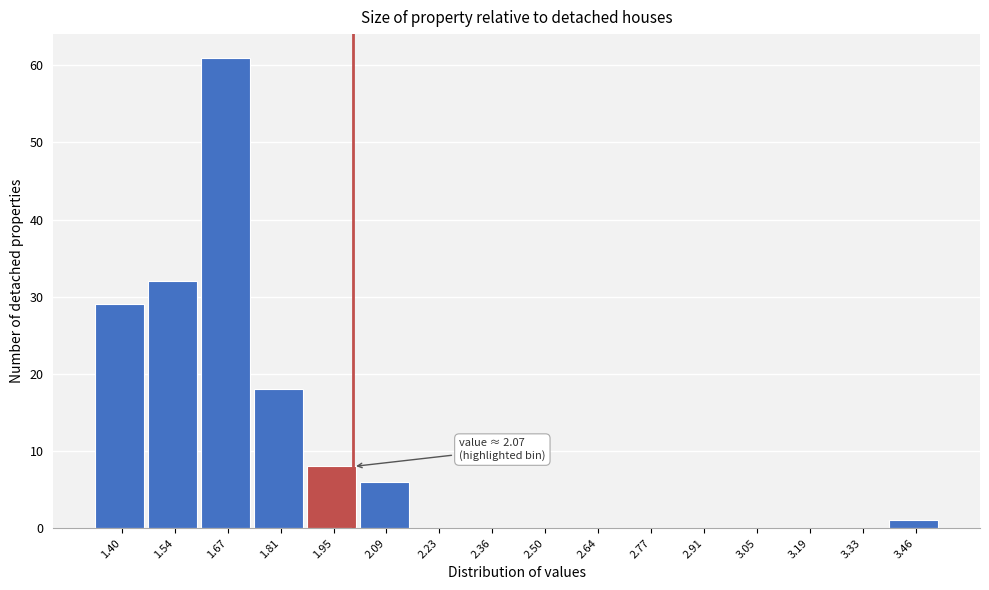

Reading left to right, what are all the values shown in this chart?

1.40=29	1.54=32	1.67=61	1.81=18	1.95=8	2.09=6	2.23=0	2.36=0	2.50=0	2.64=0	2.77=0	2.91=0	3.05=0	3.19=0	3.33=0	3.46=1